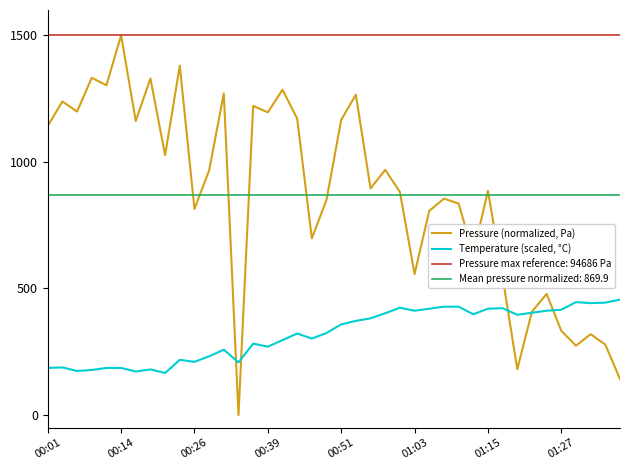

Rank the series at 38 from lowest to highest value.

Pressure (normalized, Pa), Temperature (scaled, °C)